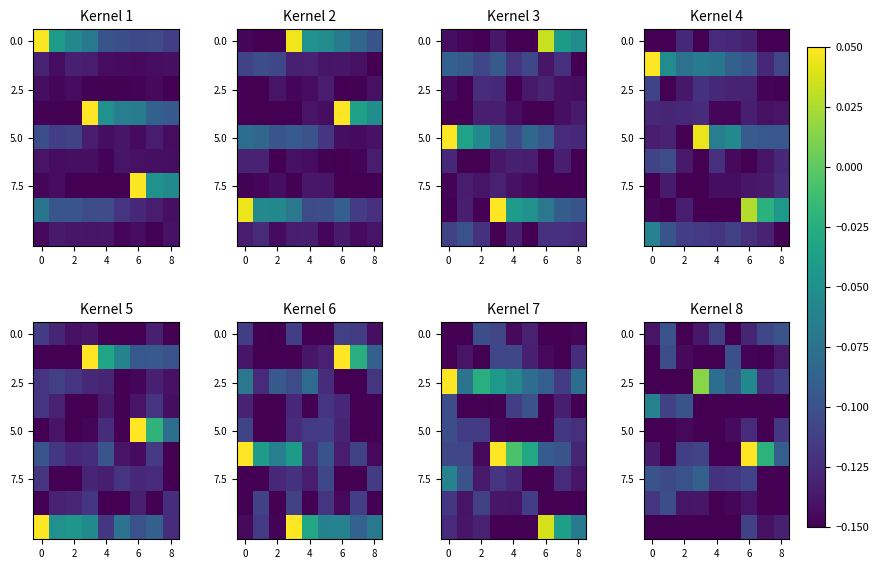

Which category has the highest value across all series?

6